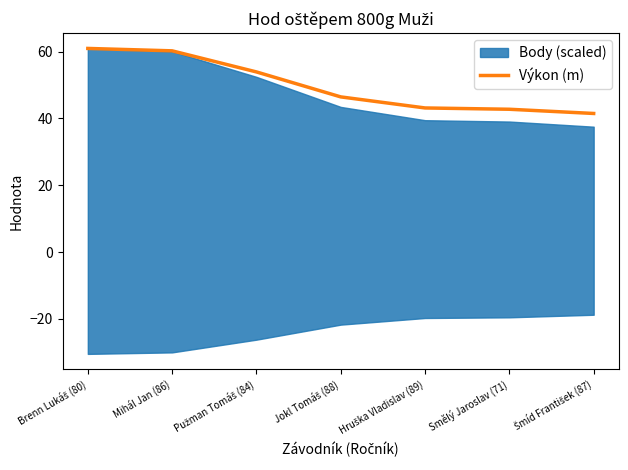

What is the value of the 4th point from the left?

46.4